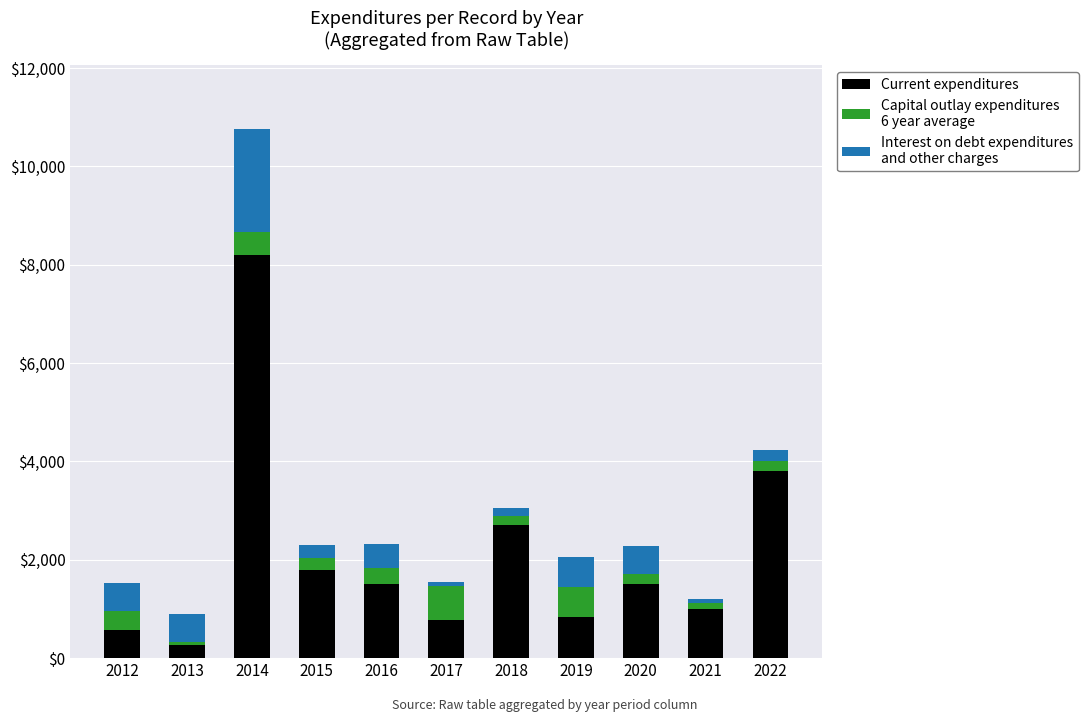

At which category is the sum across all series the highest?

2014